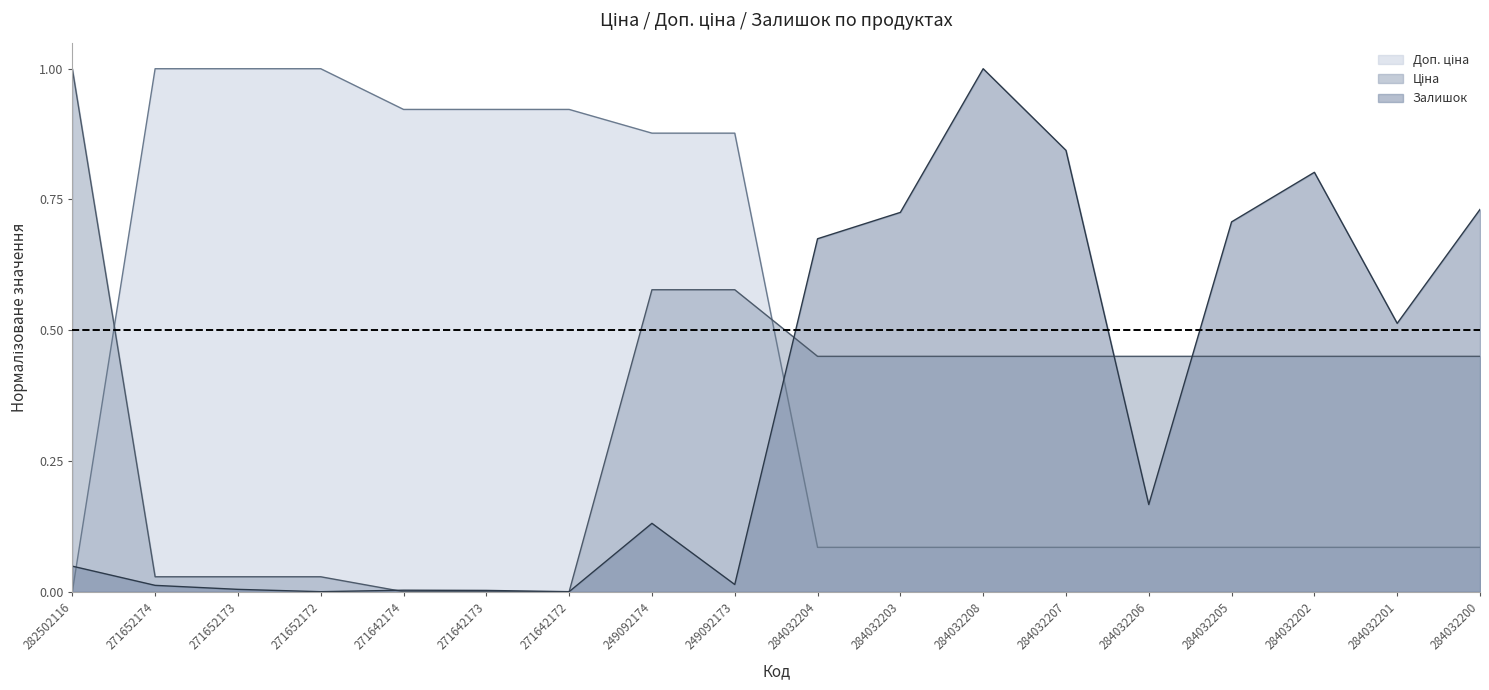

How many data points in Ціна are above 0?

15